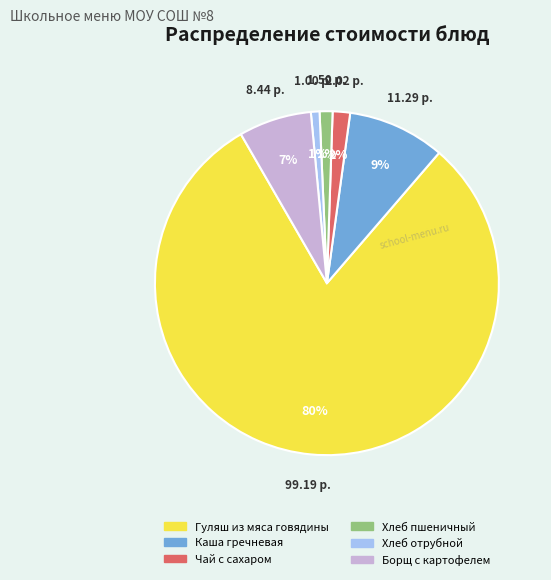

Do Хлеб отрубной and Борщ с картофелем together represent more than half of the pie?

No